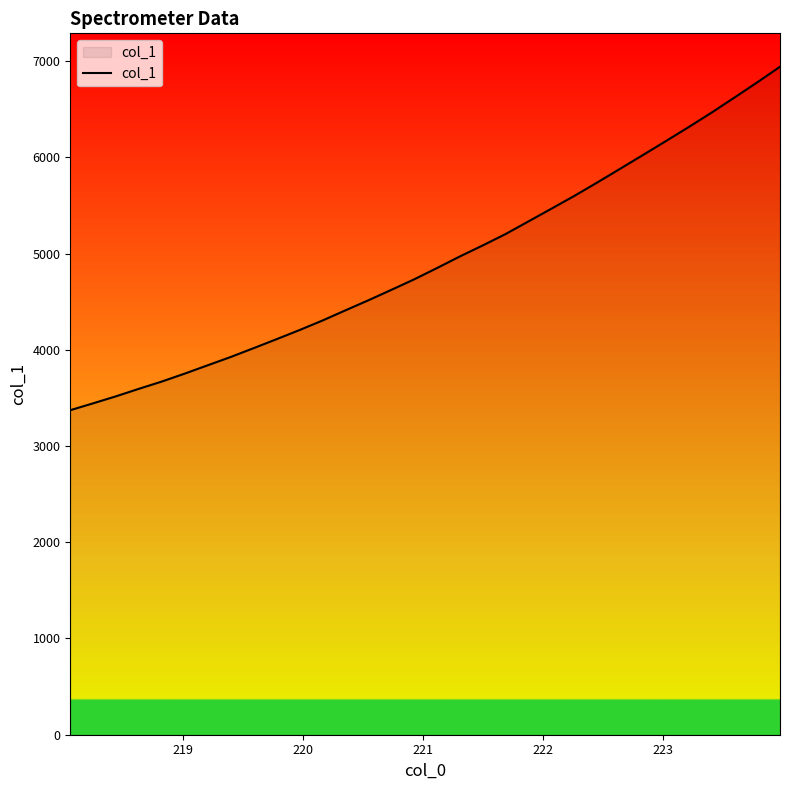

What is the difference between the maximum and minimum values?

3568.6